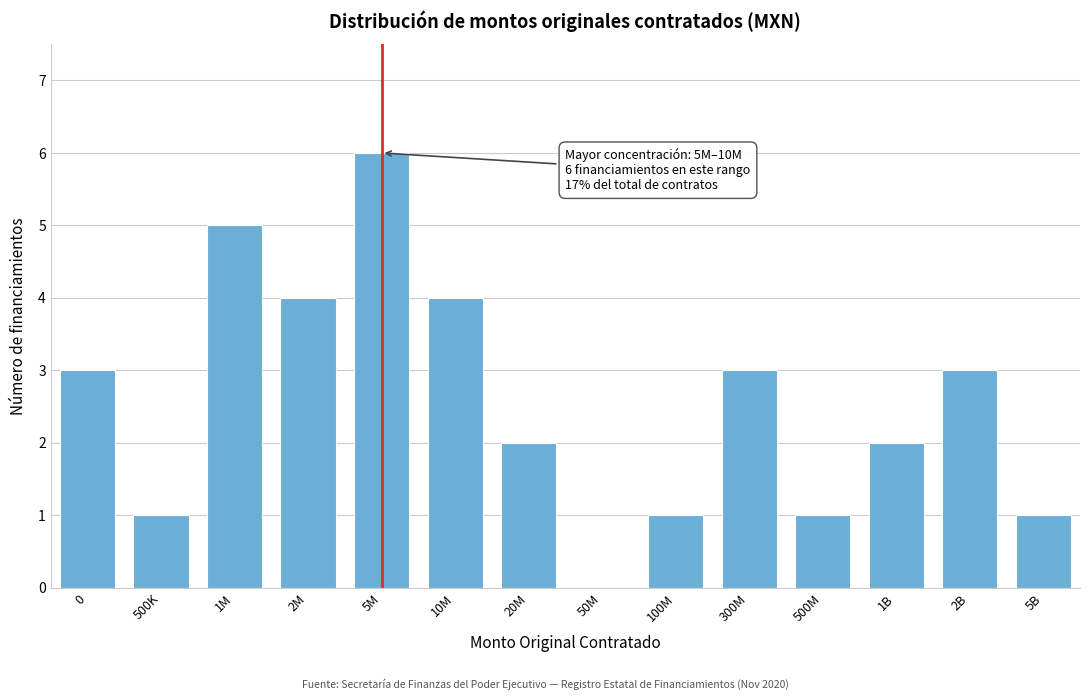

Reading left to right, transcribe all the data shown in this chart.

0=3	500K=1	1M=5	2M=4	5M=6	10M=4	20M=2	50M=0	100M=1	300M=3	500M=1	1B=2	2B=3	5B=1